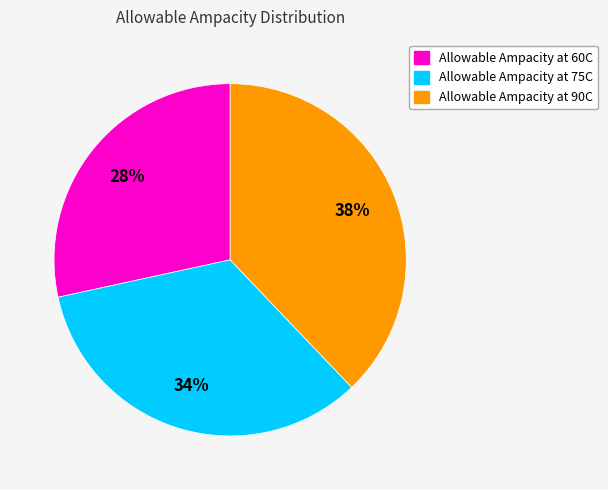

Which slice is the smallest?

Allowable Ampacity at 60C